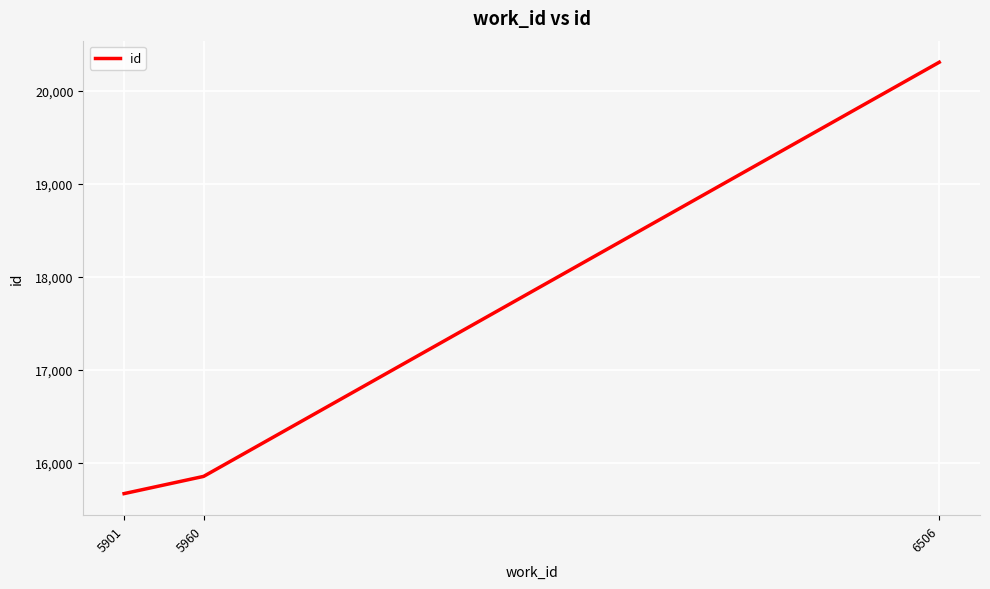

Reading left to right, list all the values displayed in this chart.

15668	15853	20305